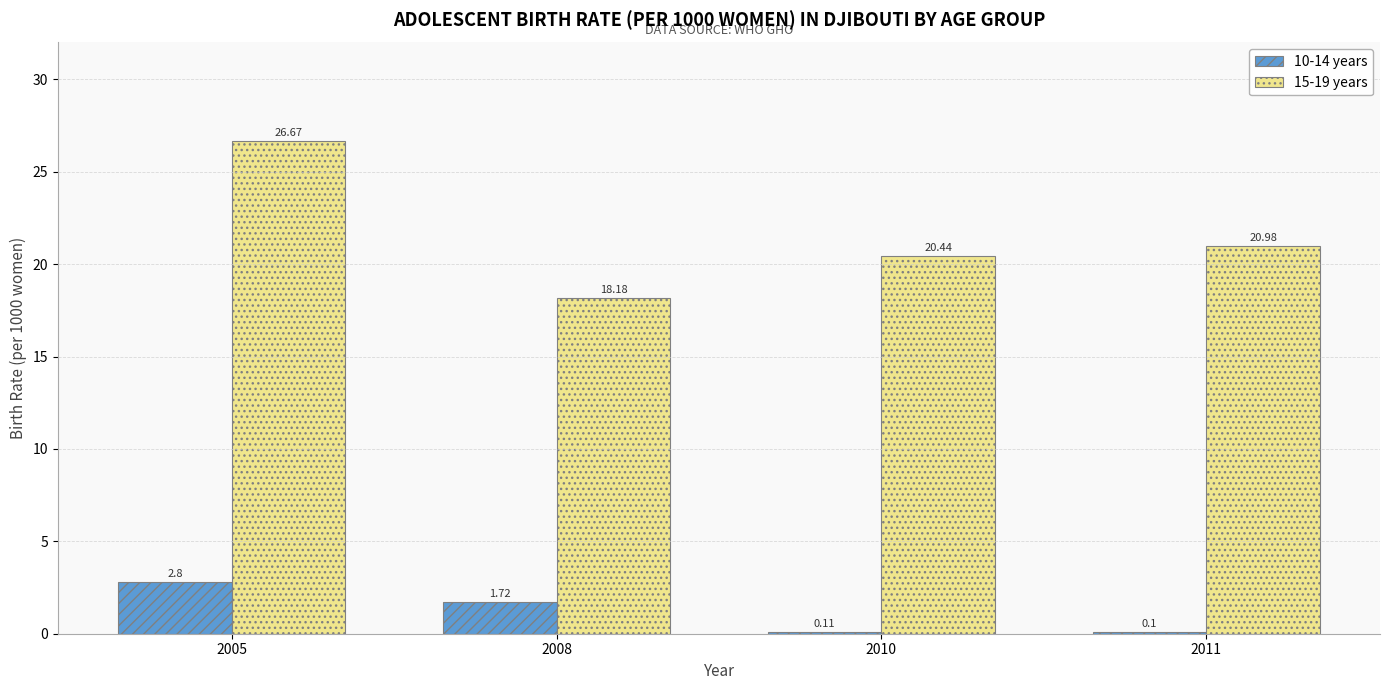

What is the total value across all series at 2010?

20.6